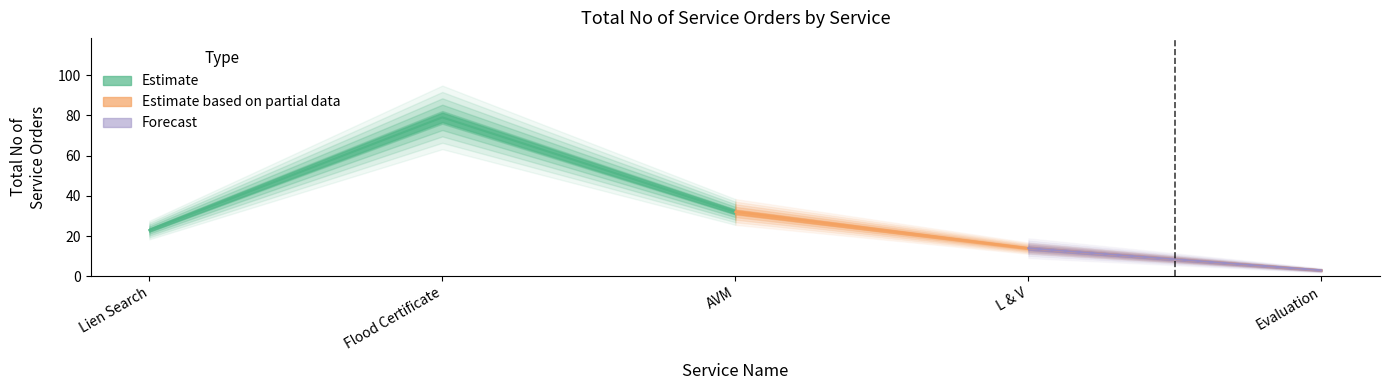

True or false: Estimate and Estimate based on partial data cross at least once.

False